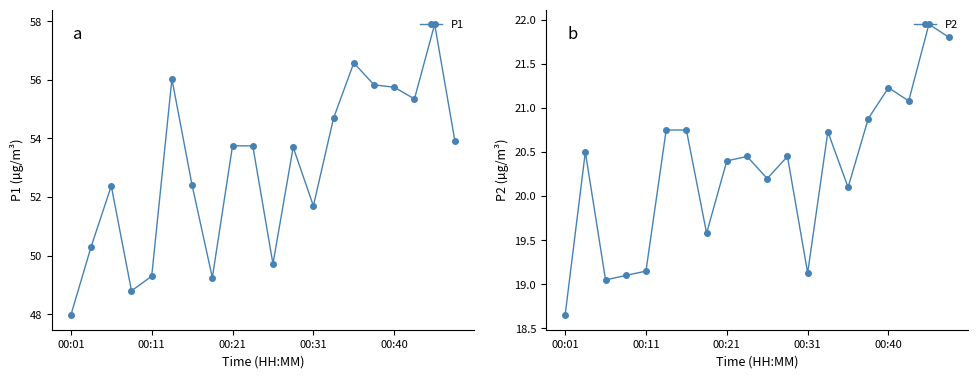

Which category has the lowest value in the P2 series?

00:01